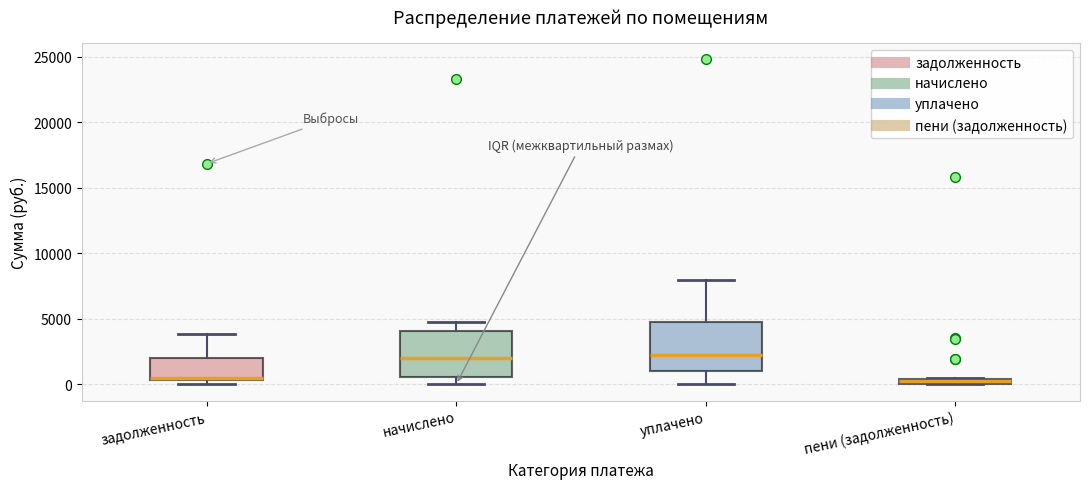

Where does the upper whisker of the box for задолженность end on the y-axis? The values are not printed on the chart, so give them approximately, as read against the axis.

4000